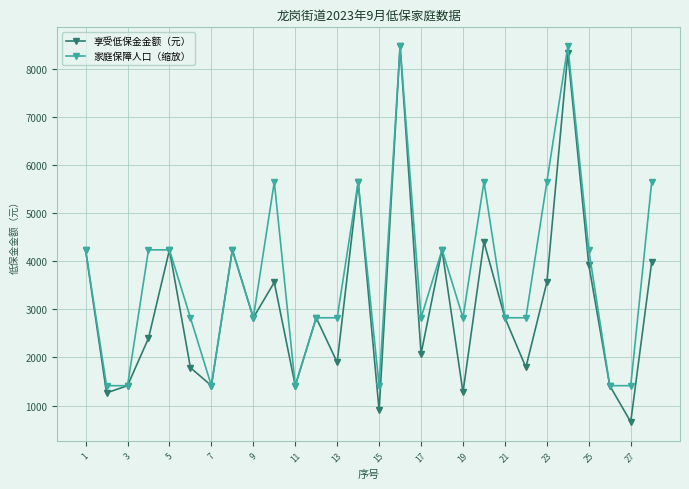

How many 家庭保障人口（缩放） values are between 2826 and 5652?

19